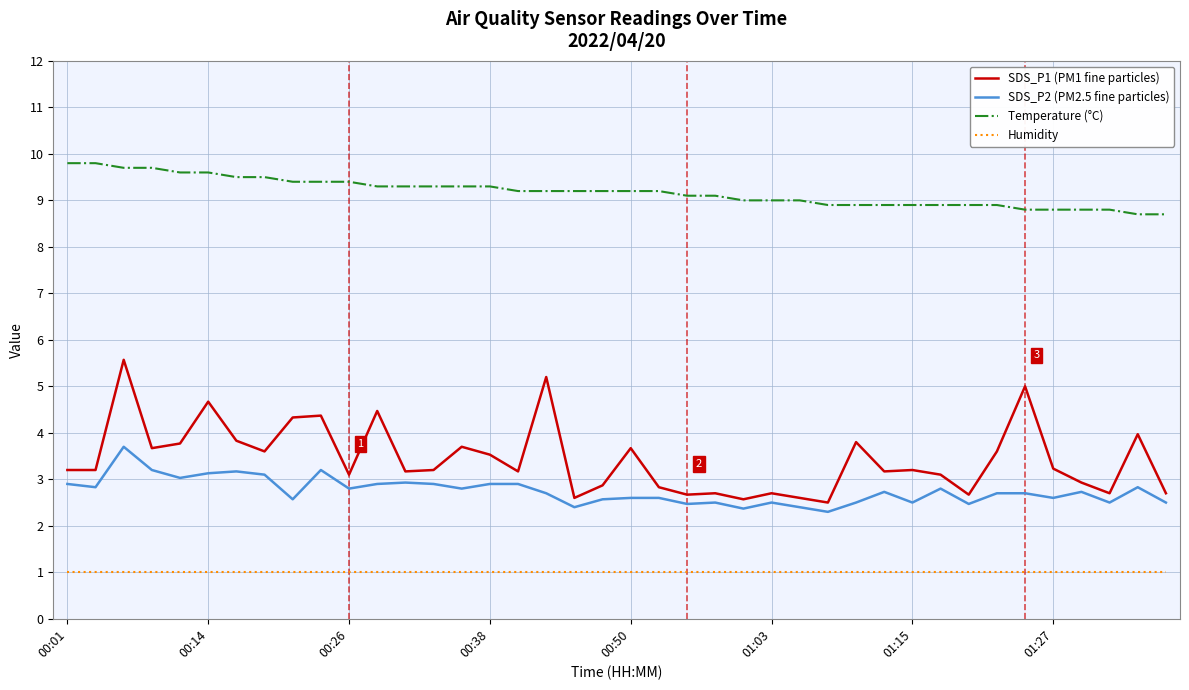

What is the minimum value shown in the chart?

1.0